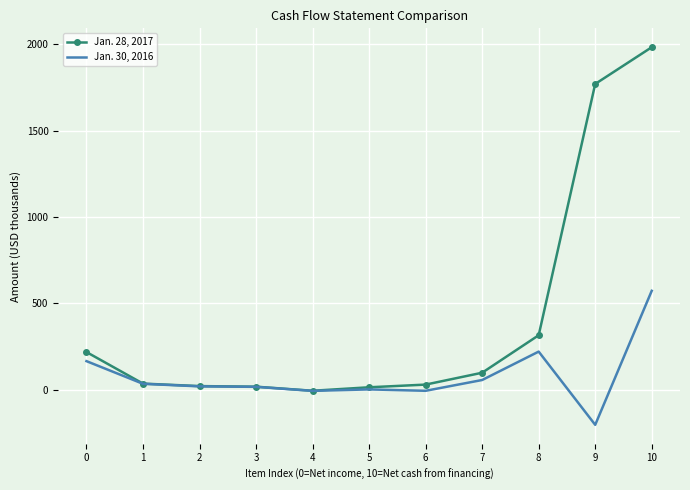

Which series has the largest range (max minus min)?

Jan. 28, 2017